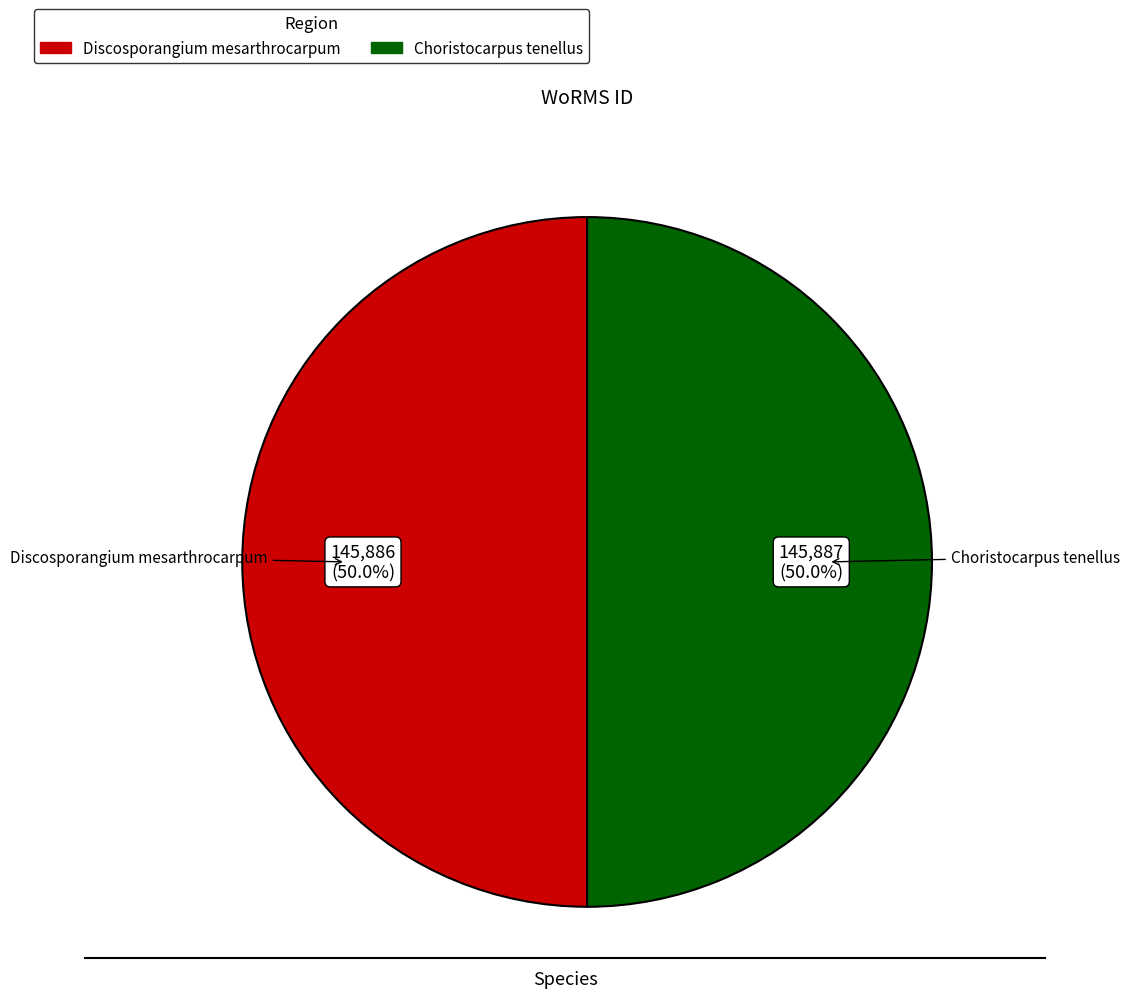

How much of the chart is everything except Discosporangium mesarthrocarpum?

50.0%